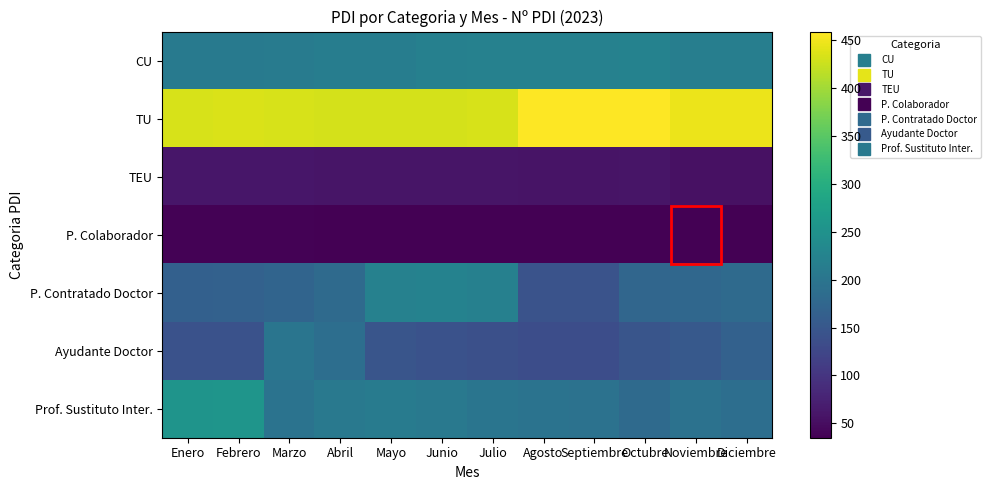

Reading left to right, transcribe all the data shown in this chart.

CU: Enero=209	Febrero=209	Marzo=212	Abril=214	Mayo=215	Junio=219	Julio=221	Agosto=221	Septiembre=221	Octubre=223	Noviembre=216	Diciembre=216
TU: Enero=434	Febrero=435	Marzo=433	Abril=432	Mayo=431	Junio=431	Julio=434	Agosto=458	Septiembre=458	Octubre=459	Noviembre=446	Diciembre=446
TEU: Enero=61	Febrero=60	Marzo=60	Abril=59	Mayo=59	Junio=59	Julio=59	Agosto=58	Septiembre=58	Octubre=59	Noviembre=54	Diciembre=54
P. Colaborador: Enero=38	Febrero=37	Marzo=37	Abril=36	Mayo=36	Junio=36	Julio=36	Agosto=36	Septiembre=36	Octubre=36	Noviembre=35	Diciembre=35
P. Contratado Doctor: Enero=165	Febrero=166	Marzo=171	Abril=181	Mayo=222	Junio=223	Julio=220	Agosto=143	Septiembre=143	Octubre=175	Noviembre=176	Diciembre=181
Ayudante Doctor: Enero=142	Febrero=142	Marzo=199	Abril=188	Mayo=146	Junio=141	Julio=139	Agosto=136	Septiembre=136	Octubre=147	Noviembre=154	Diciembre=166
Prof. Sustituto Inter.: Enero=255	Febrero=256	Marzo=196	Abril=206	Mayo=211	Junio=207	Julio=200	Agosto=196	Septiembre=194	Octubre=181	Noviembre=195	Diciembre=189